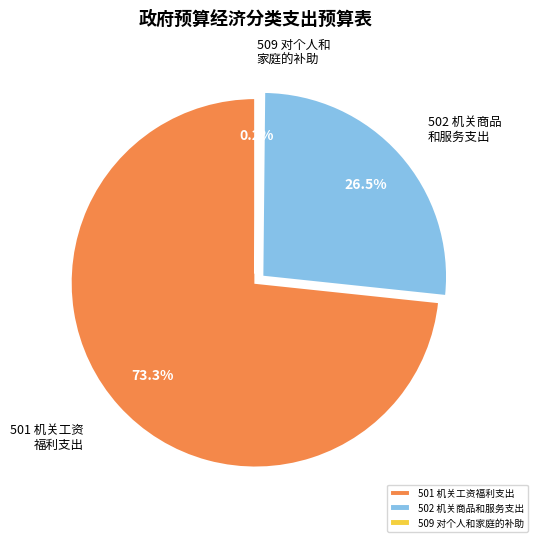

What is the largest slice in the pie chart?

501 机关工资福利支出